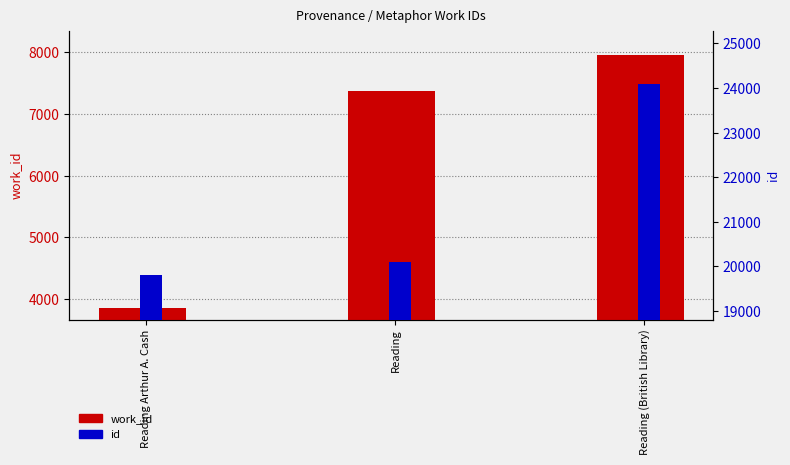

What is the label of the 2nd bar from the right?

Reading